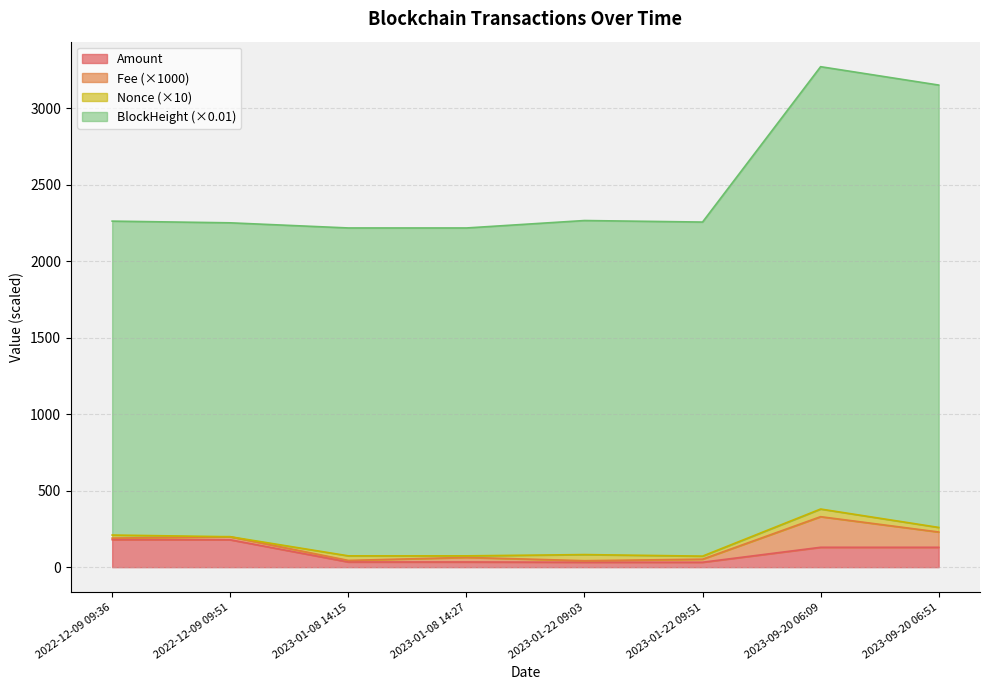

What is the value of the BlockHeight point at the 5th from the left?

2266.4